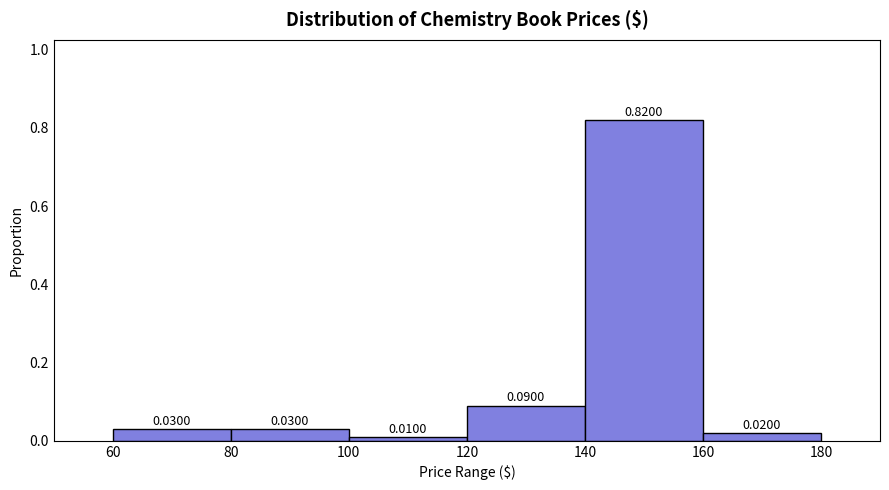

What is the height of the bar covering 160 to 180 on the x-axis?

0.0200